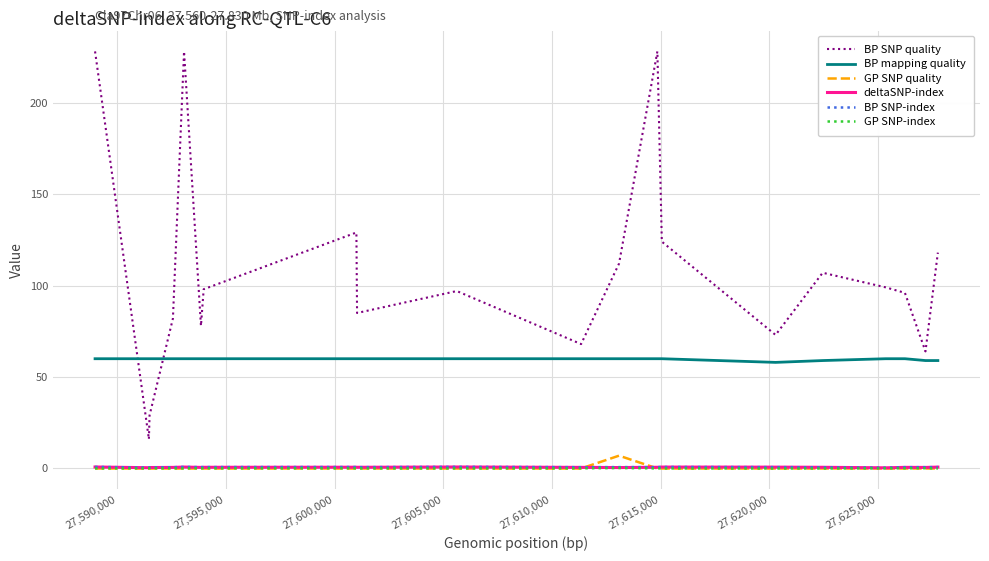

Which series has the largest total across all categories?

BP SNP quality